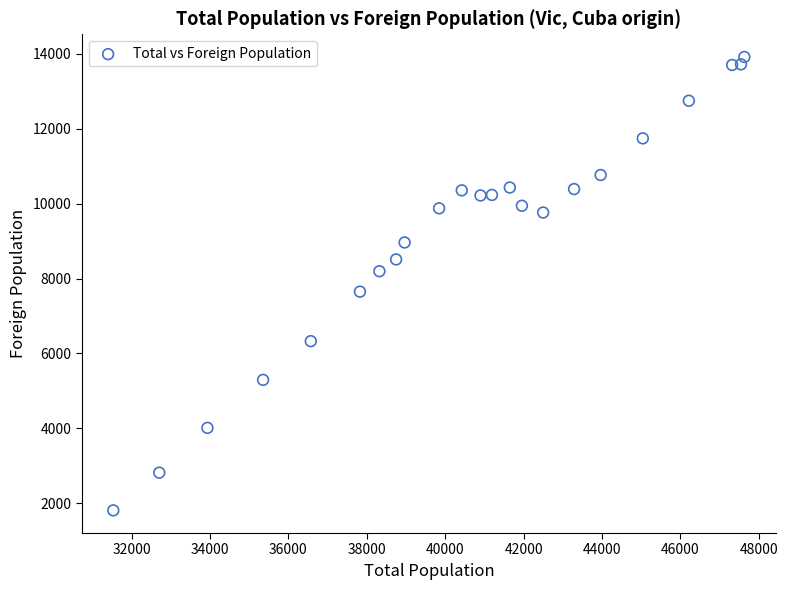

What is the range of Y values (max minus min)?

12105